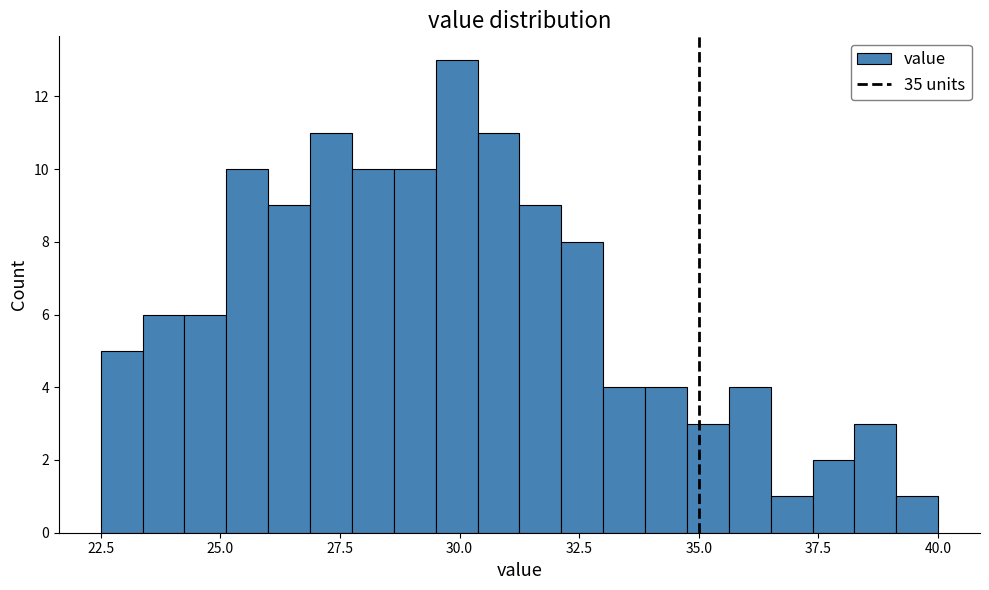

Read against the x-axis, roughly where is the centre of the tallest bar?

30.0